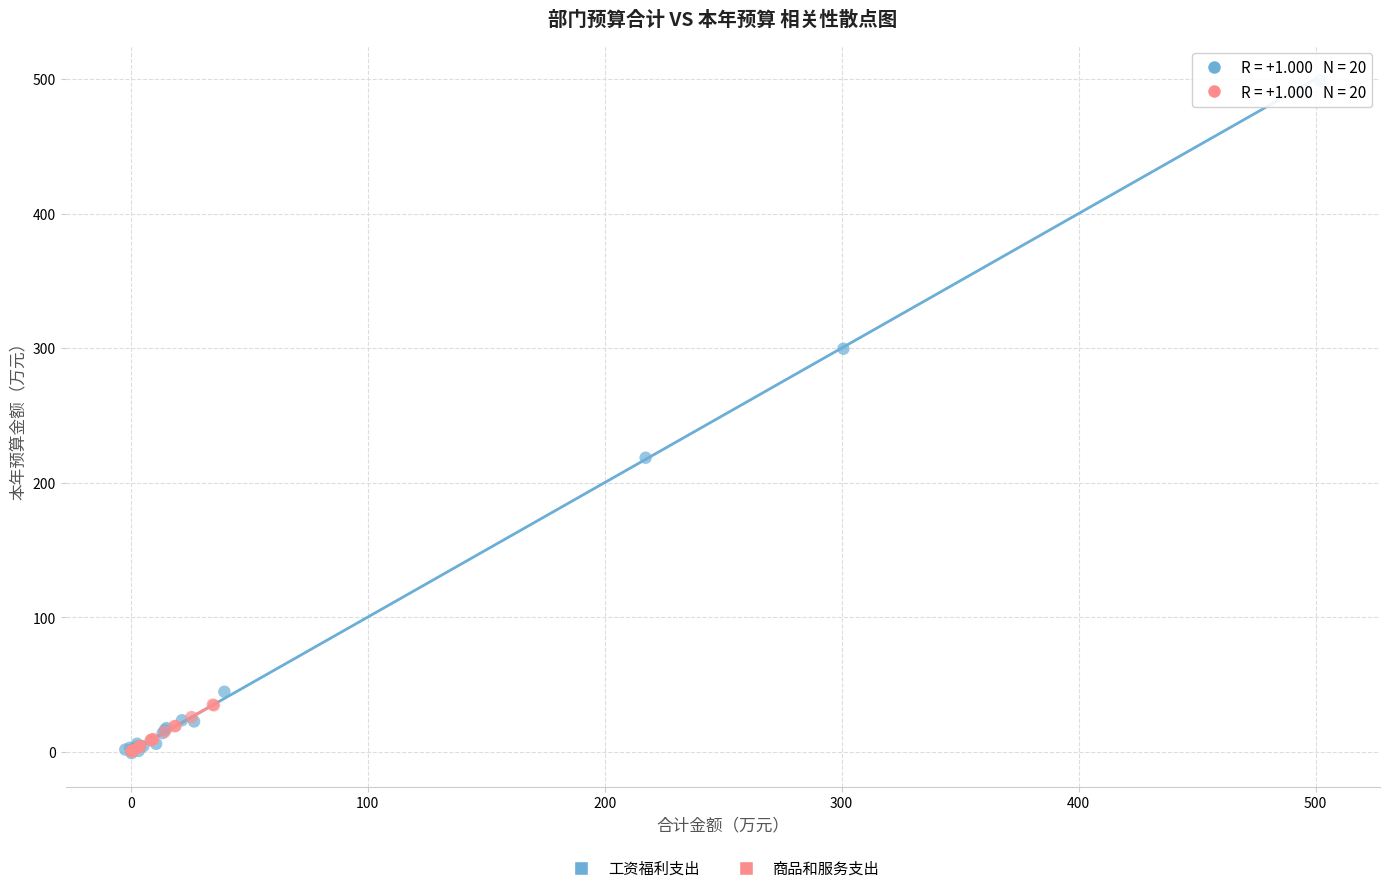

Which series reaches the maximum Y coordinate?

工资福利支出